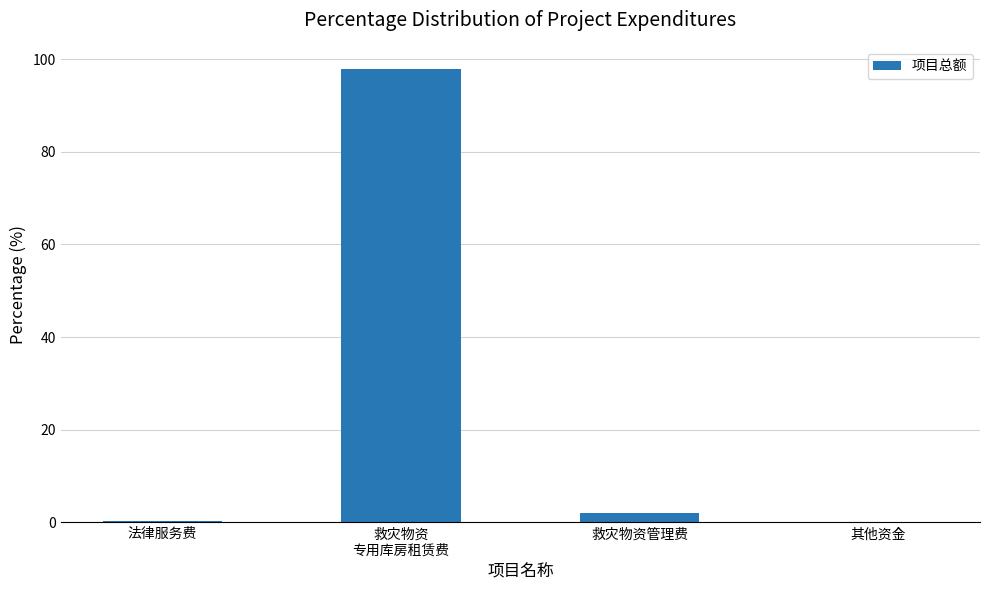

What is the change in value from 法律服务费 to 救灾物资管理费?

+1.7